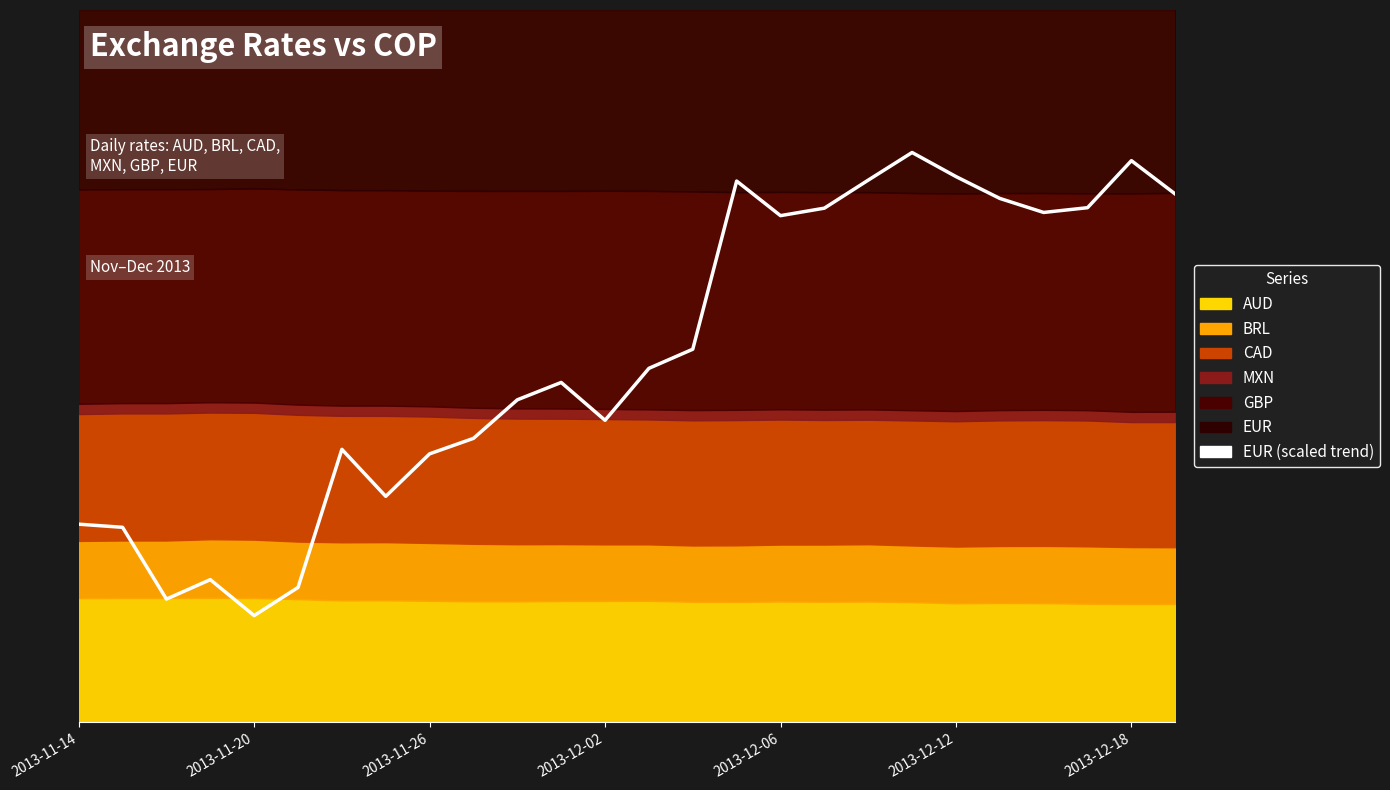

What is the change in value from 12 to 15?

+0.3